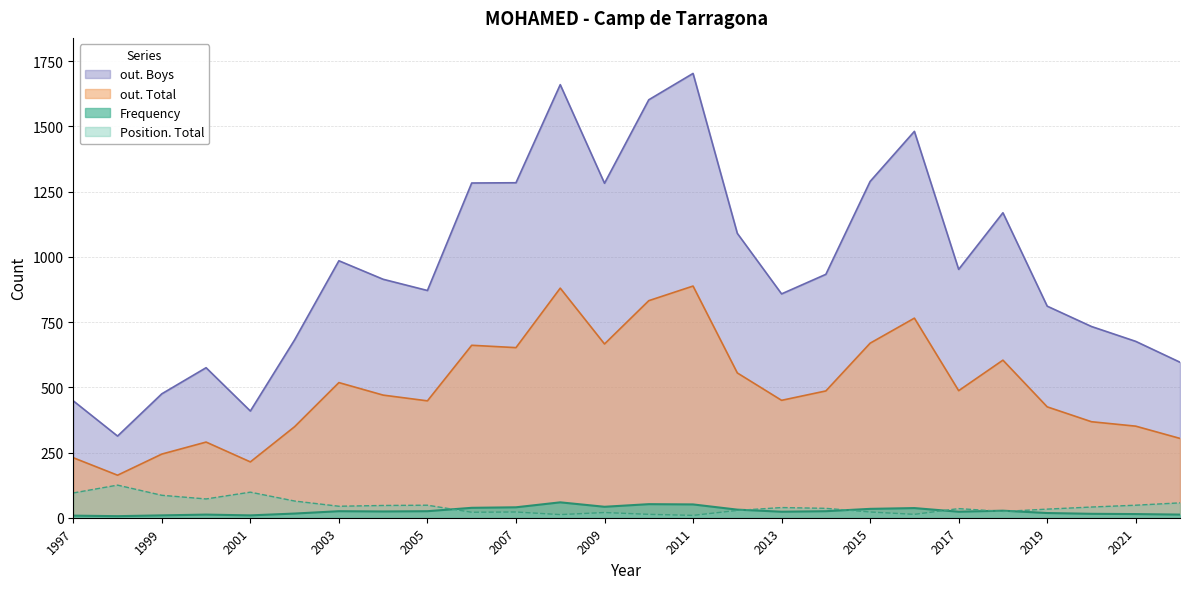

Is it true that Position. Total equals 64 at 2002?

True